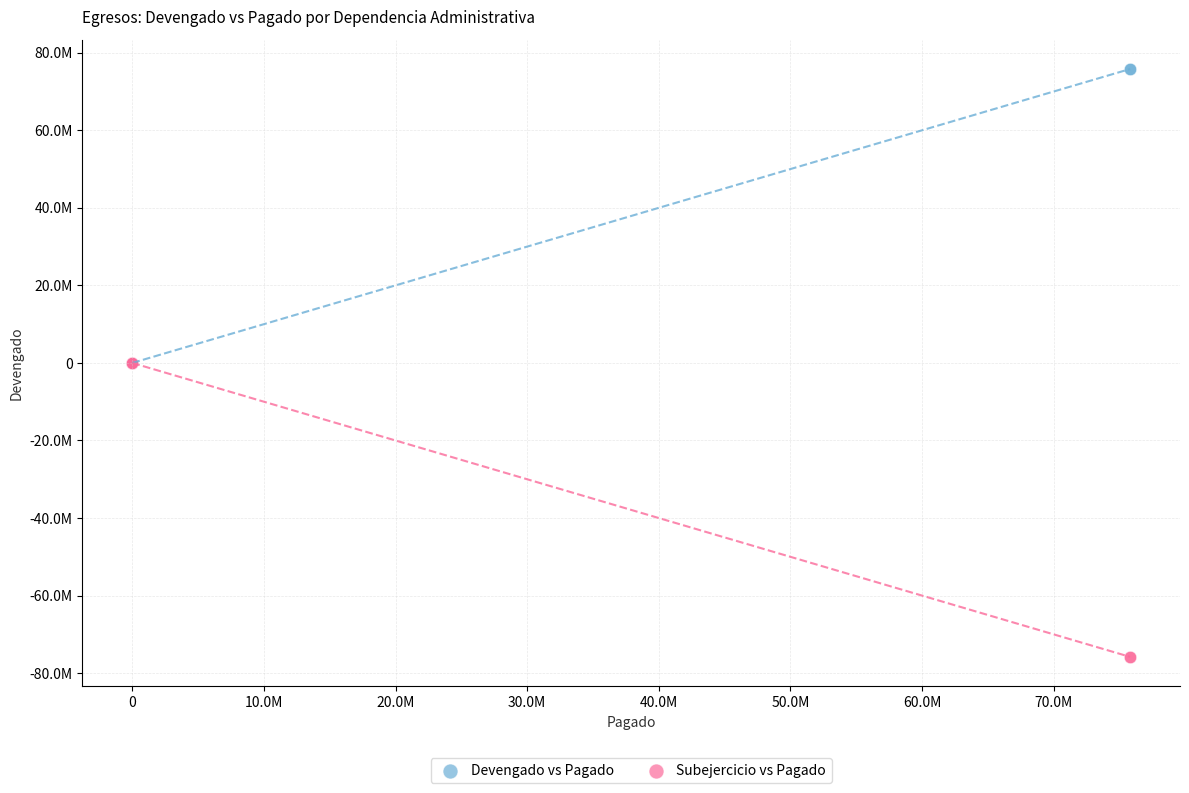

Which series contains the highest Y value?

Devengado vs Pagado